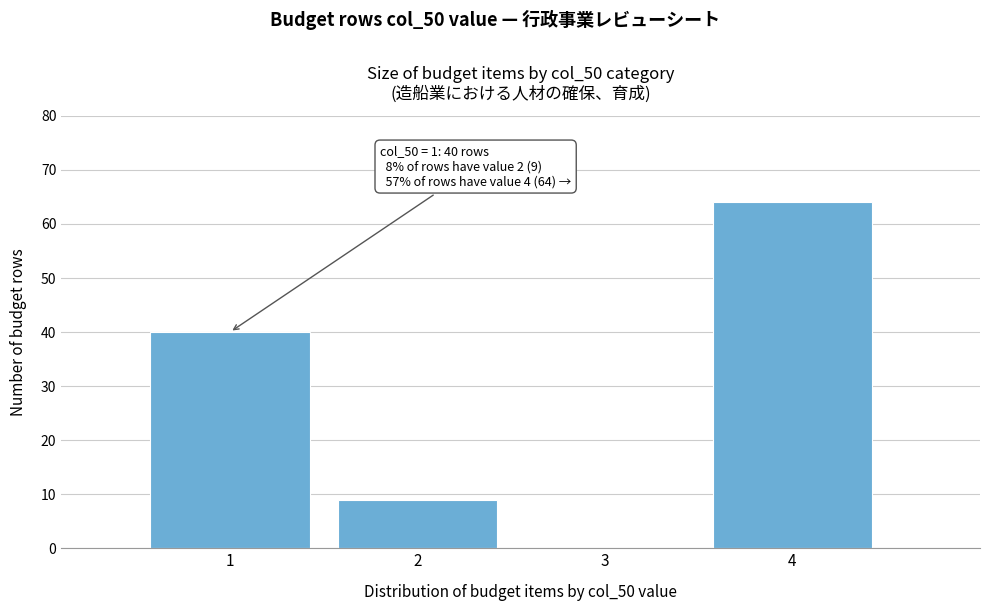

Which range on the x-axis has the tallest bar?

3.5 to 4.5